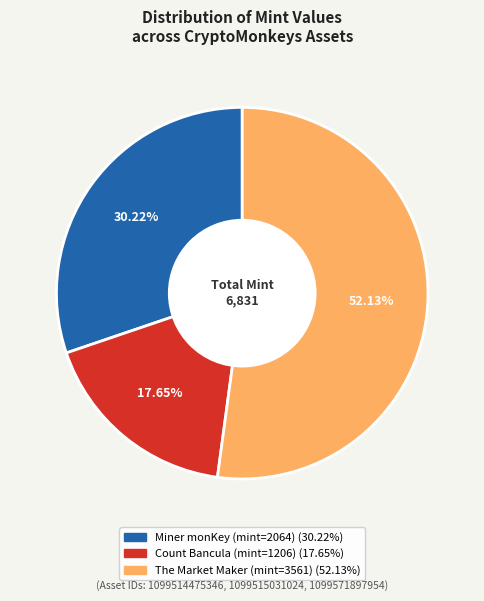

Which category has the biggest portion of the pie?

The Market Maker (mint=3561)